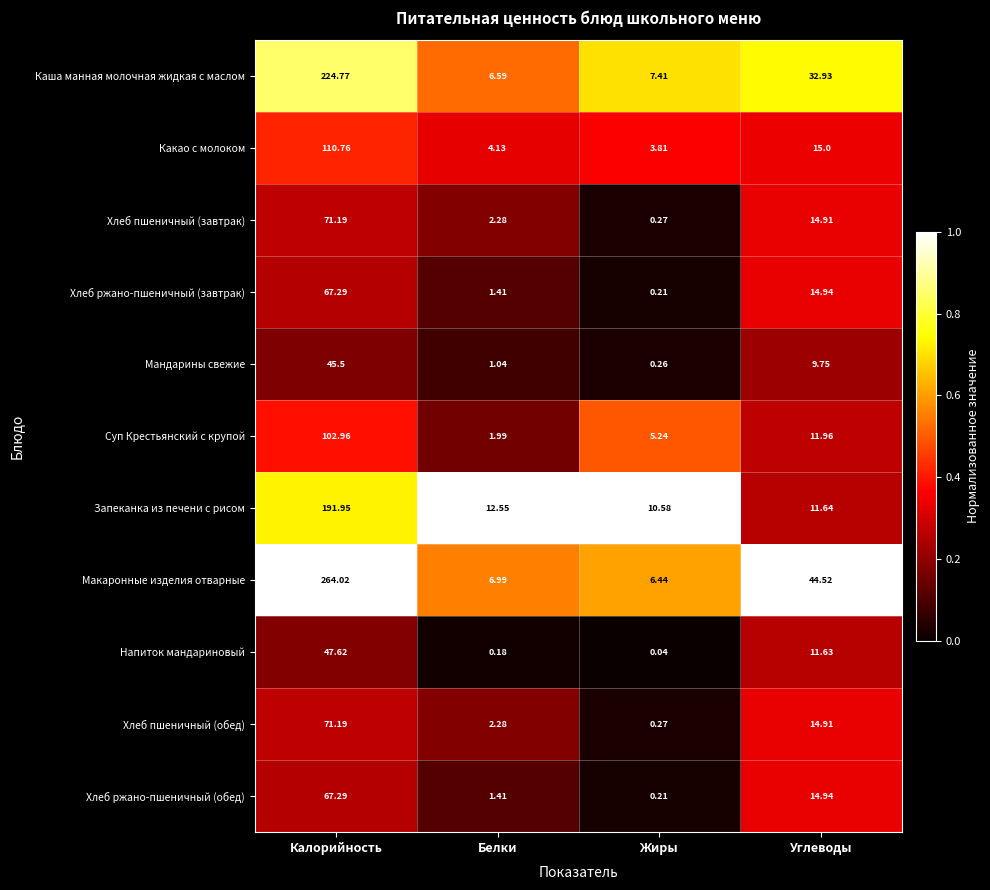

Which series has the widest spread of values?

Макаронные изделия отварные